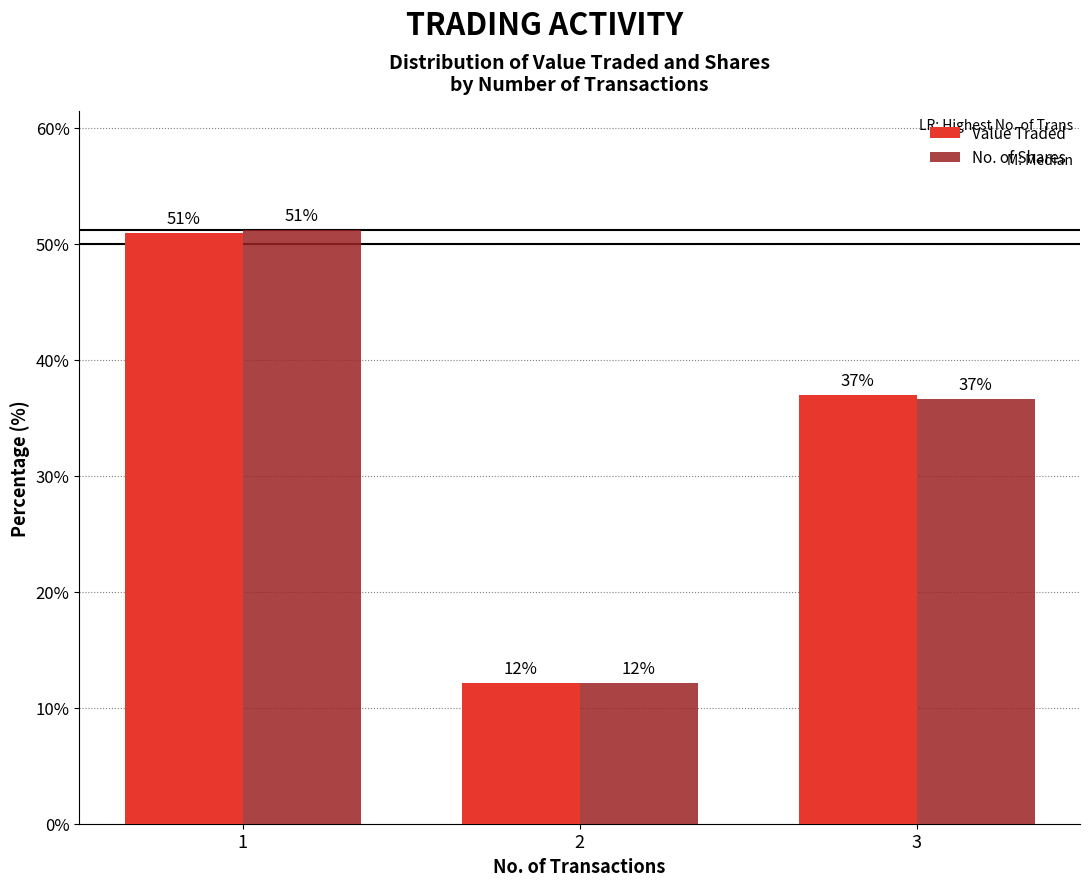

What is the difference between the No. of Shares values at 2 and 3?

24.5